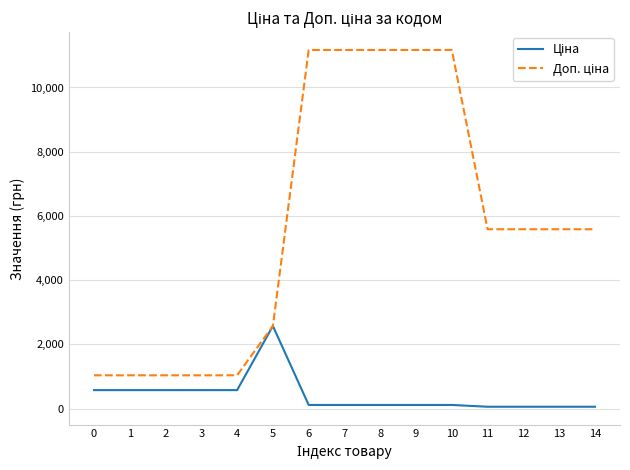

Count the number of categories in the chart.

15